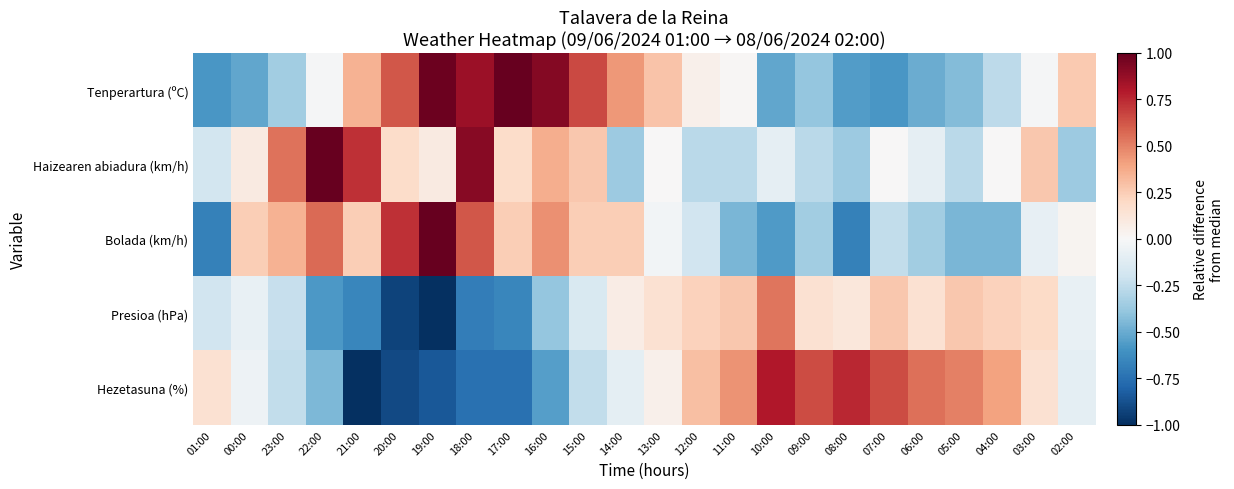

Count the number of categories in the chart.

24